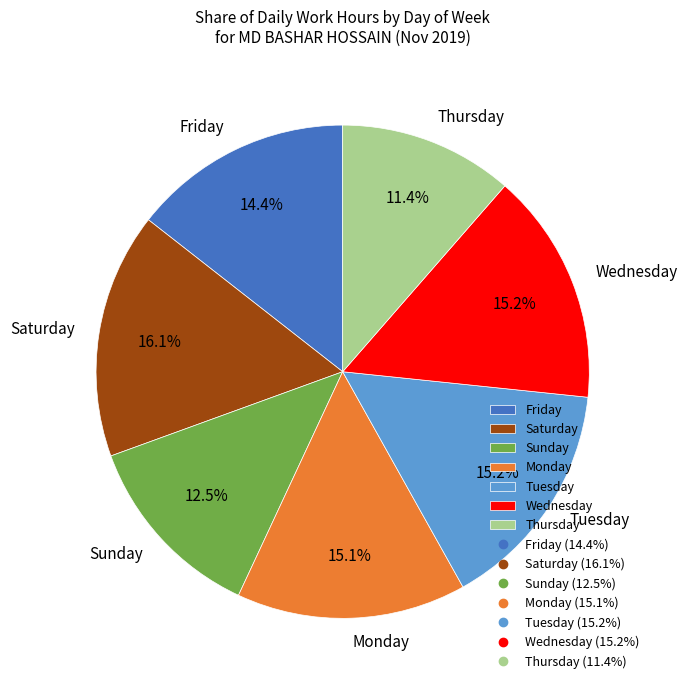

Which category has the biggest portion of the pie?

Saturday